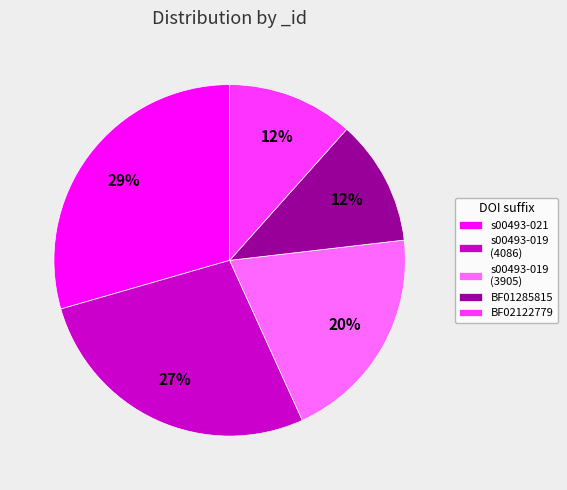

Which slice is the largest?

s00493-021